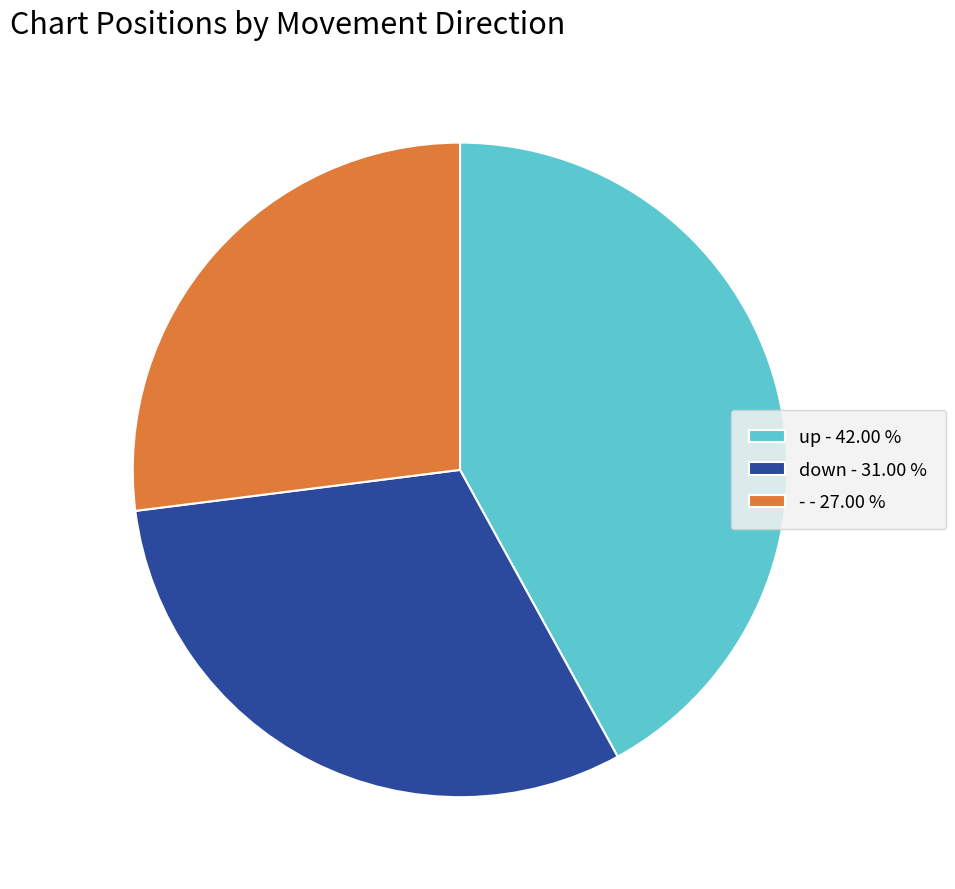

Approximately how many times larger is the value at - compared to down?

0.9